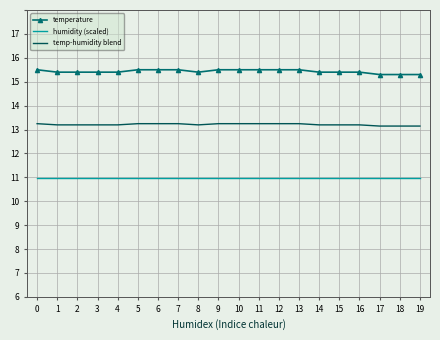

What are all the series names shown in the legend?

temperature, humidity (scaled), temp-humidity blend